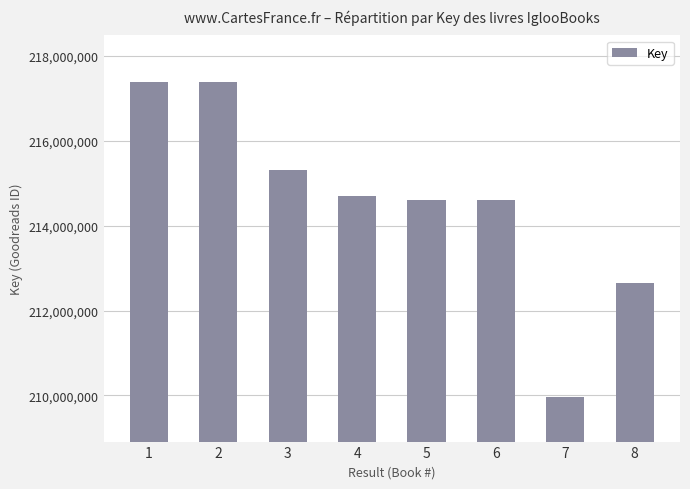

What is the difference between the values at 6 and 3?

693745